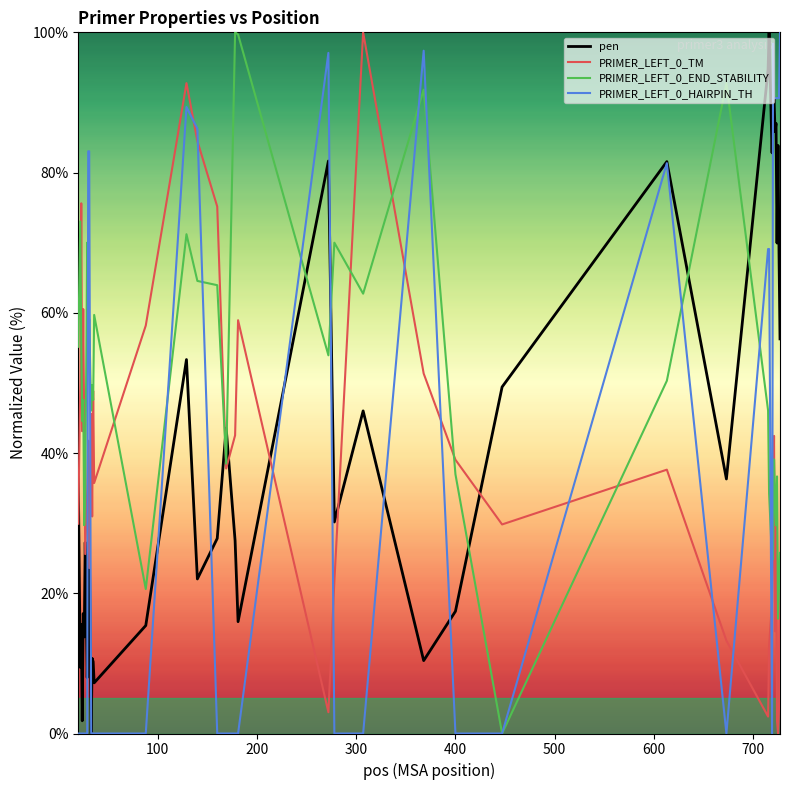

Which series has the largest total across all categories?

PRIMER_LEFT_0_END_STABILITY